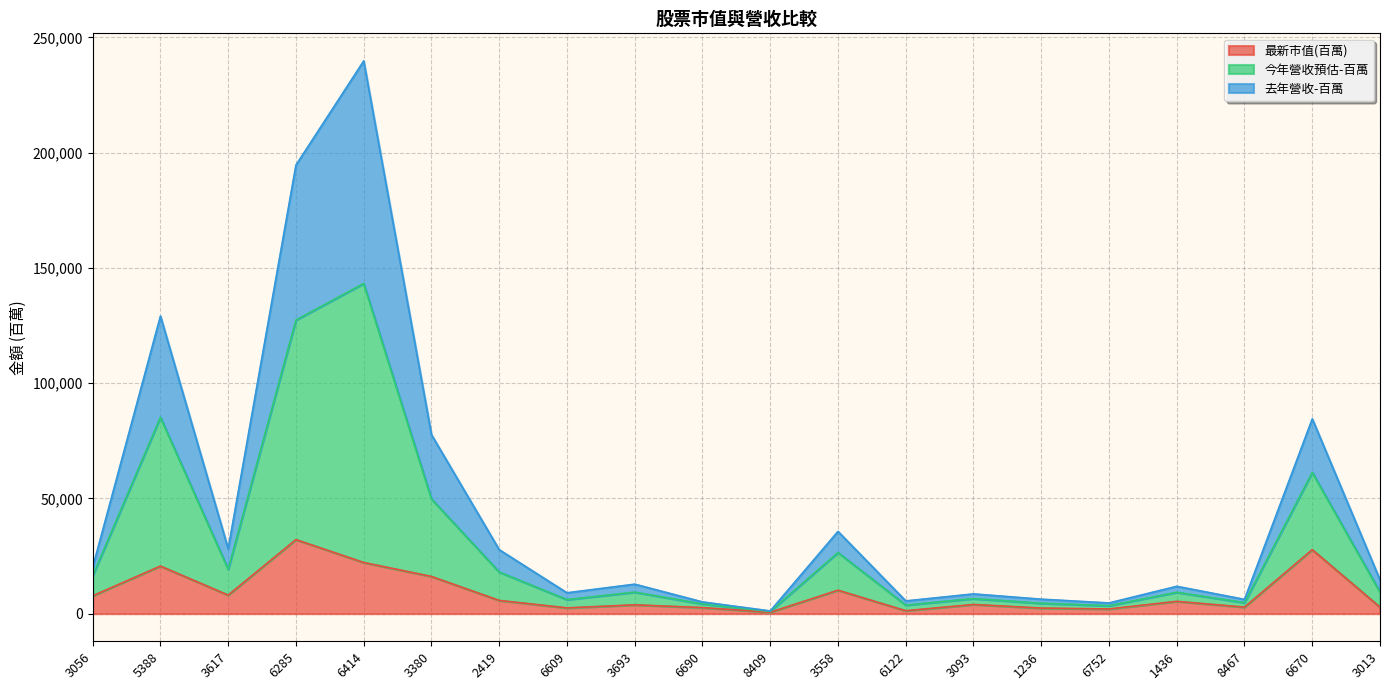

Which has a higher value, 3558 or 3056?

3558